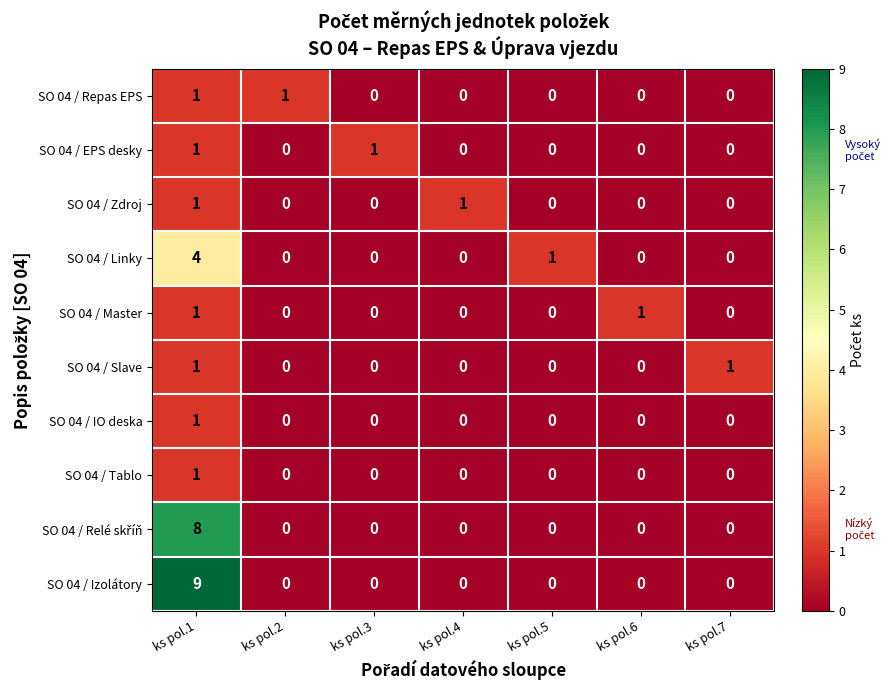

What is the sum of all SO 04 / Izolátory values?

9